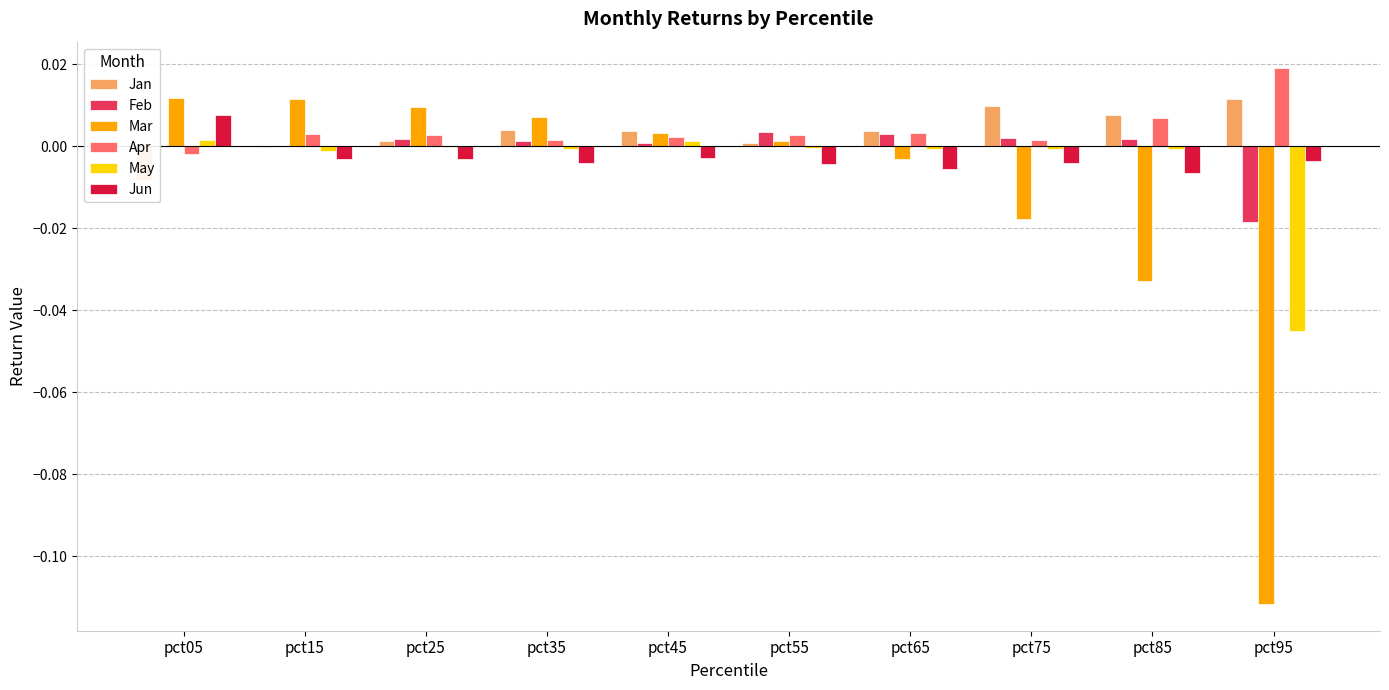

What is the minimum value shown in the chart?

-0.1